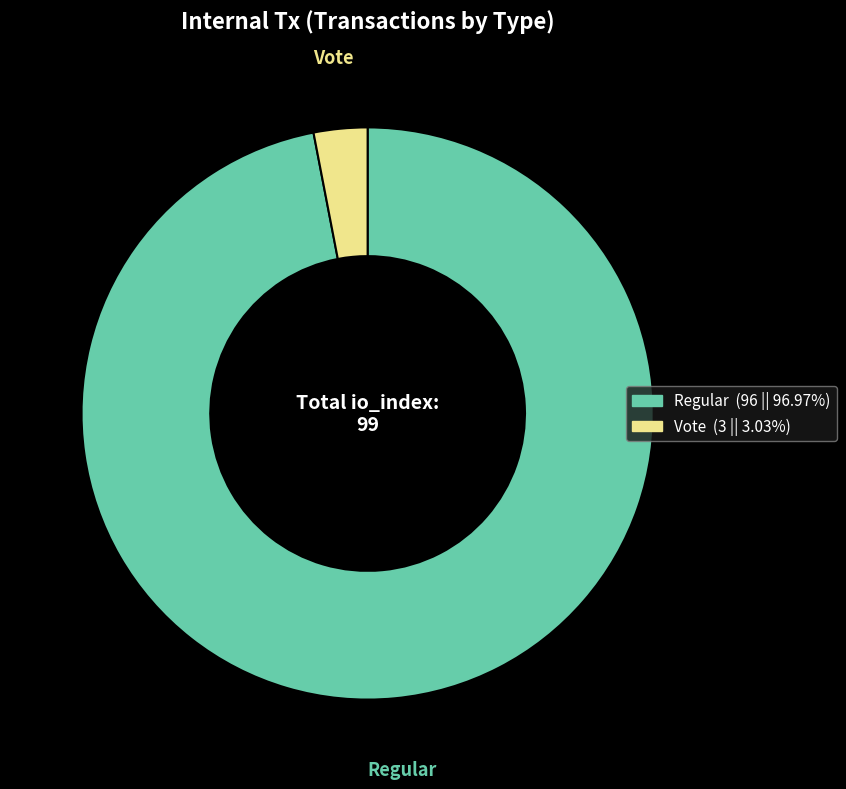

How many slices are in this pie chart?

2